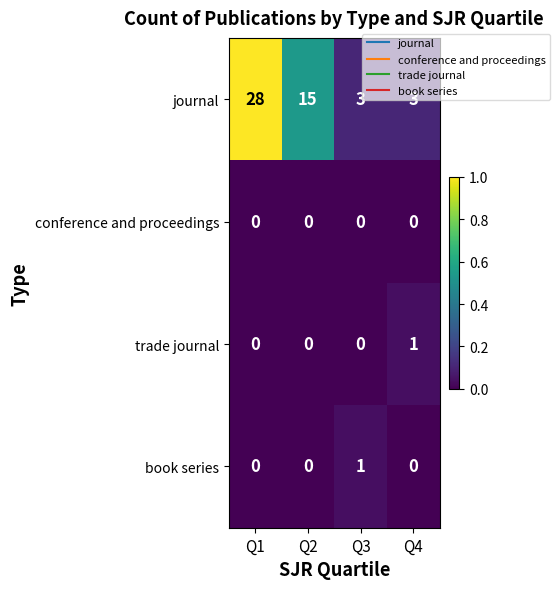

What is the total value across all series at Q3?

4